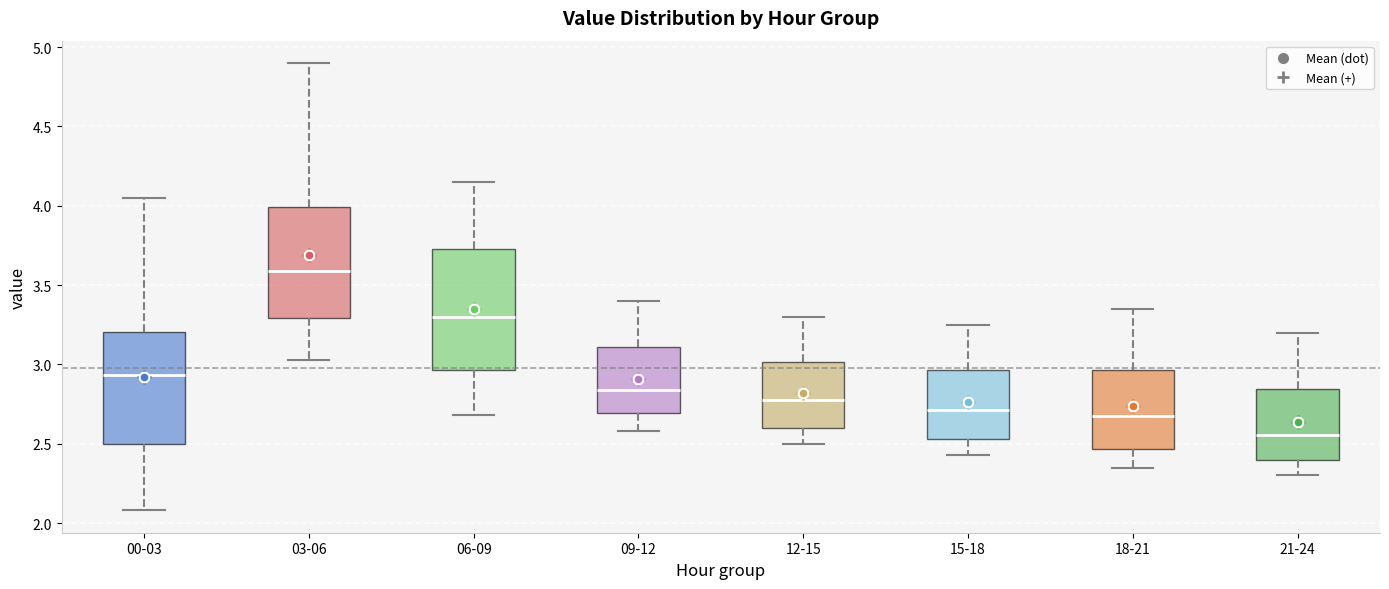

Comparing the boxes themselves (not the whiskers), which one is the tallest?

06-09